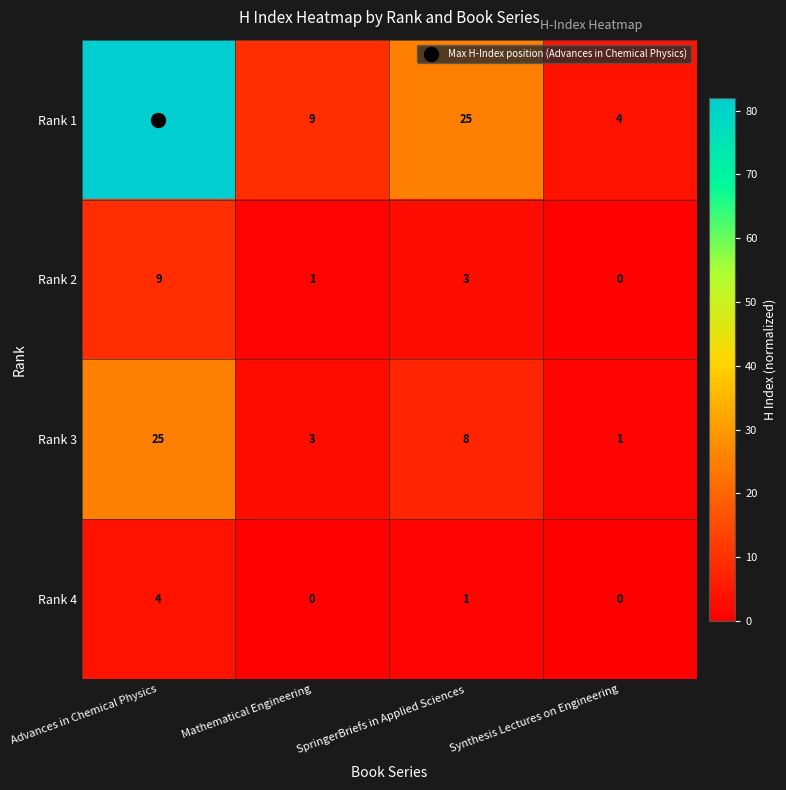

What is the spread (max minus min) of values at Synthesis Lectures on Engineering?

4